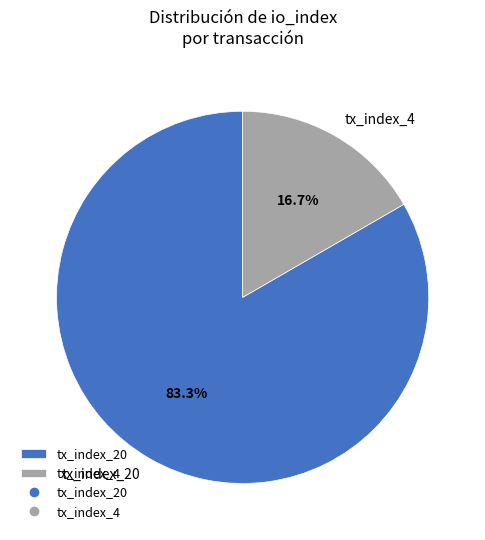

How many segments does this pie chart have?

2